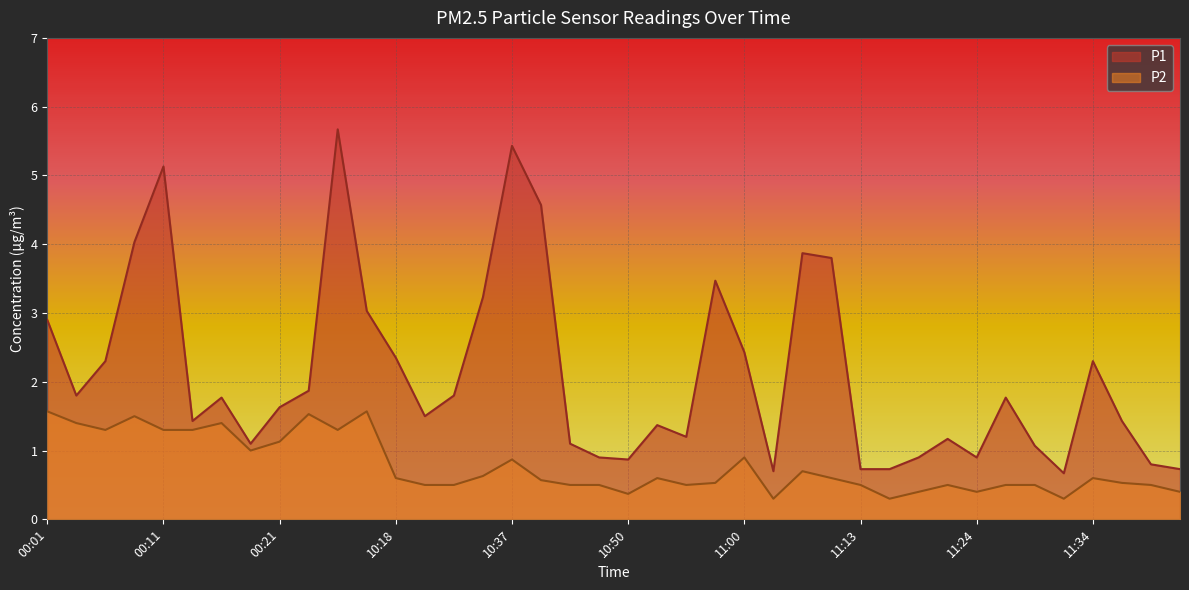

Reading right to left, what are all the values shown in this chart?

P1: 0.7	0.8	1.4	2.3	0.7	1.1	1.8	0.9	1.2	0.9	0.7	0.7	3.8	3.9	0.7	2.4	3.5	1.2	1.4	0.9	0.9	1.1	4.6	5.4	3.2	1.8	1.5	2.4	3.0	5.7	1.9	1.6	1.1	1.8	1.4	5.1	4.0	2.3	1.8	2.9
P2: 0.4	0.5	0.5	0.6	0.3	0.5	0.5	0.4	0.5	0.4	0.3	0.5	0.6	0.7	0.3	0.9	0.5	0.5	0.6	0.4	0.5	0.5	0.6	0.9	0.6	0.5	0.5	0.6	1.6	1.3	1.5	1.1	1.0	1.4	1.3	1.3	1.5	1.3	1.4	1.6